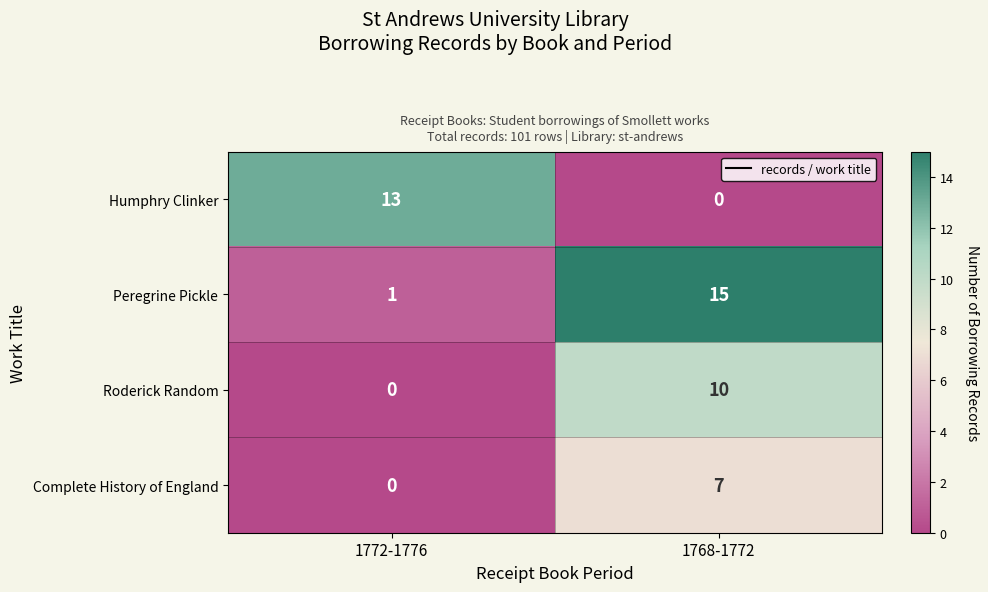

Is it true that Peregrine Pickle equals 23 at 1768-1772?

False